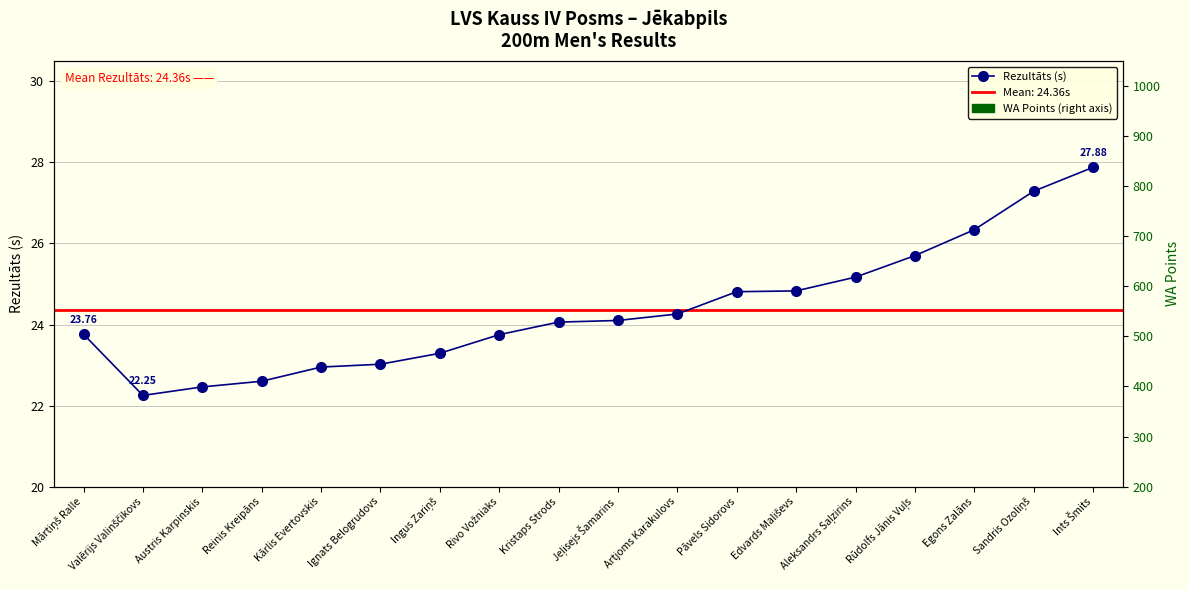

At which label is the value closest to 25?

Edvards Mališevs